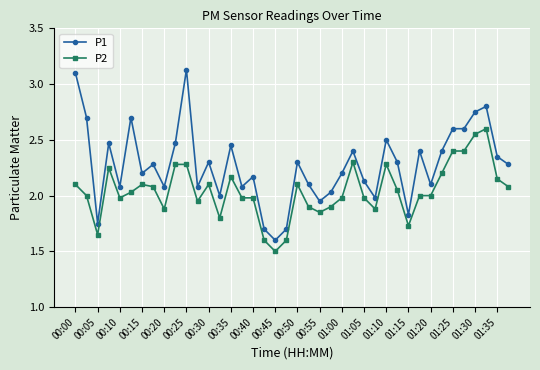

What is the minimum value shown in the chart?

1.5